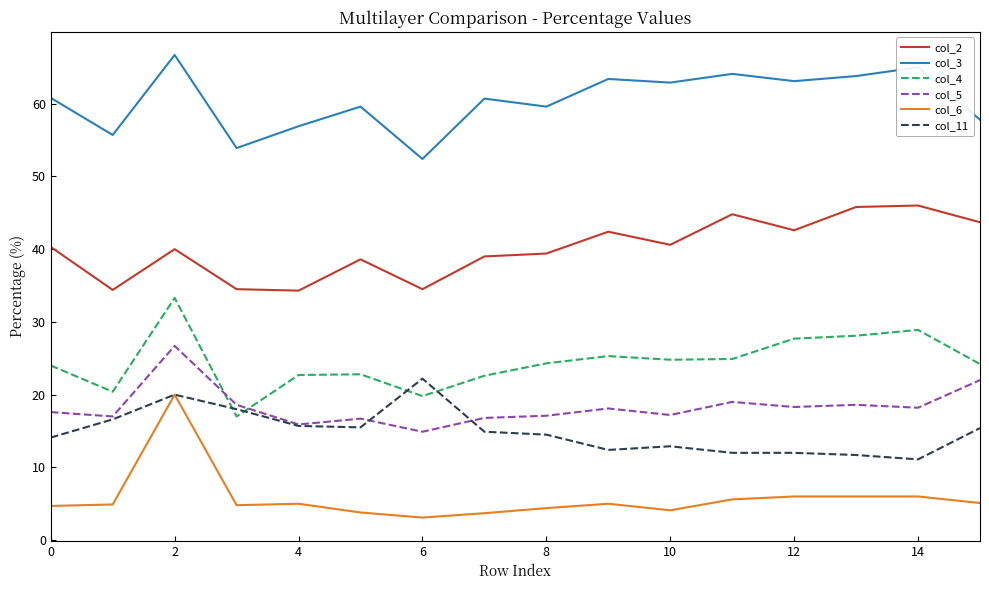

True or false: col_2 and col_11 cross at least once.

False